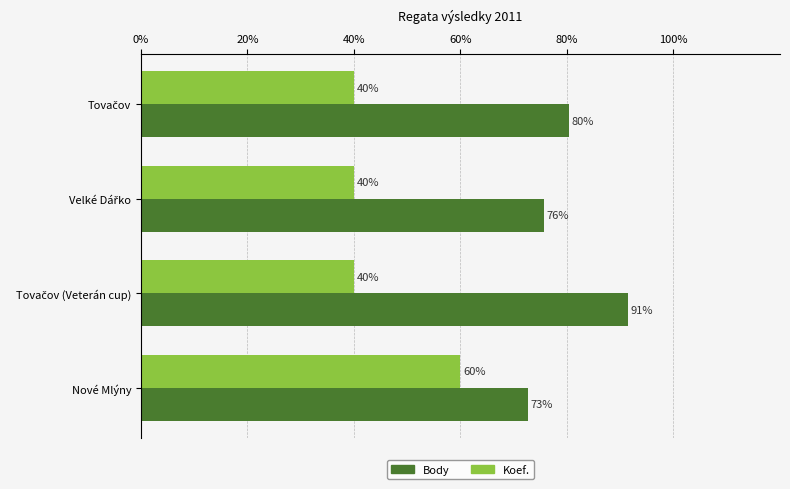

Which series has the largest total across all categories?

Body